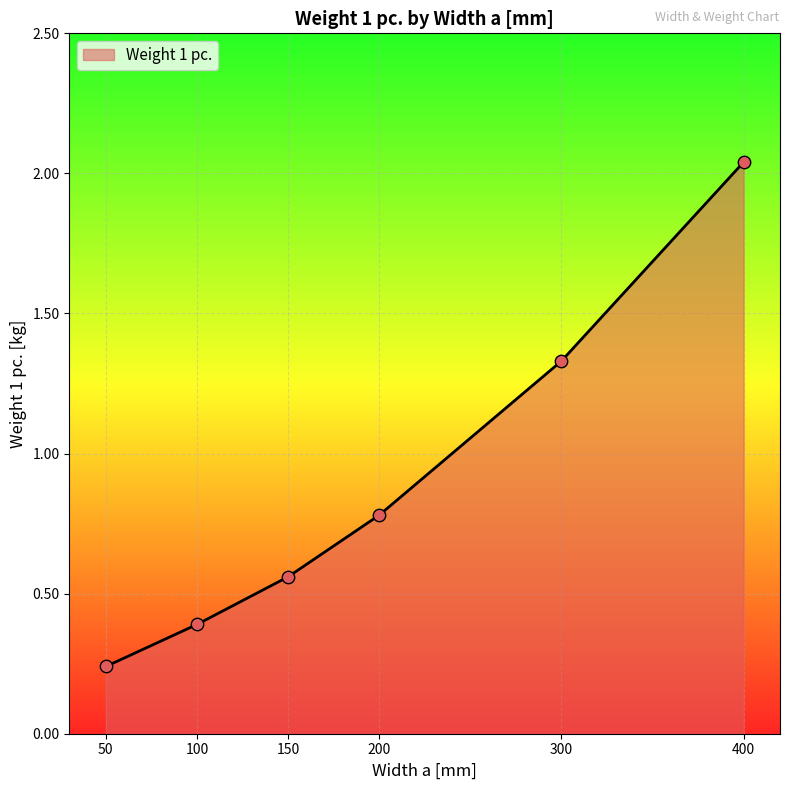

Between 50 and 200, which is larger?

200